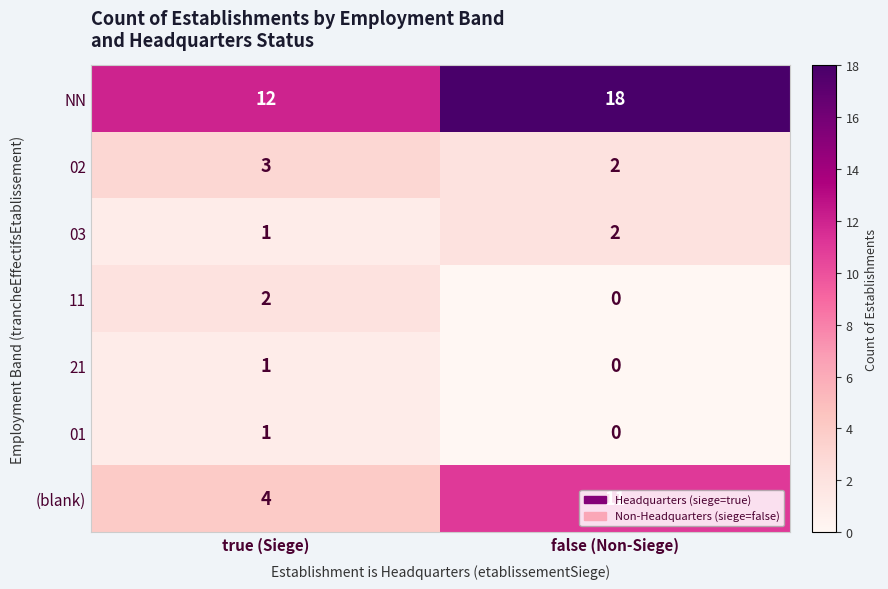

Between true (Siege) and false (Non-Siege), which series saw the biggest shift?

(blank)